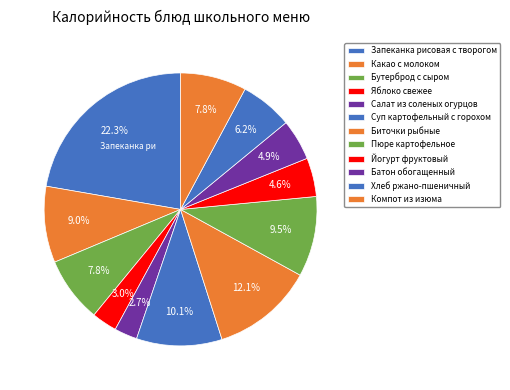

How many slices are in this pie chart?

12